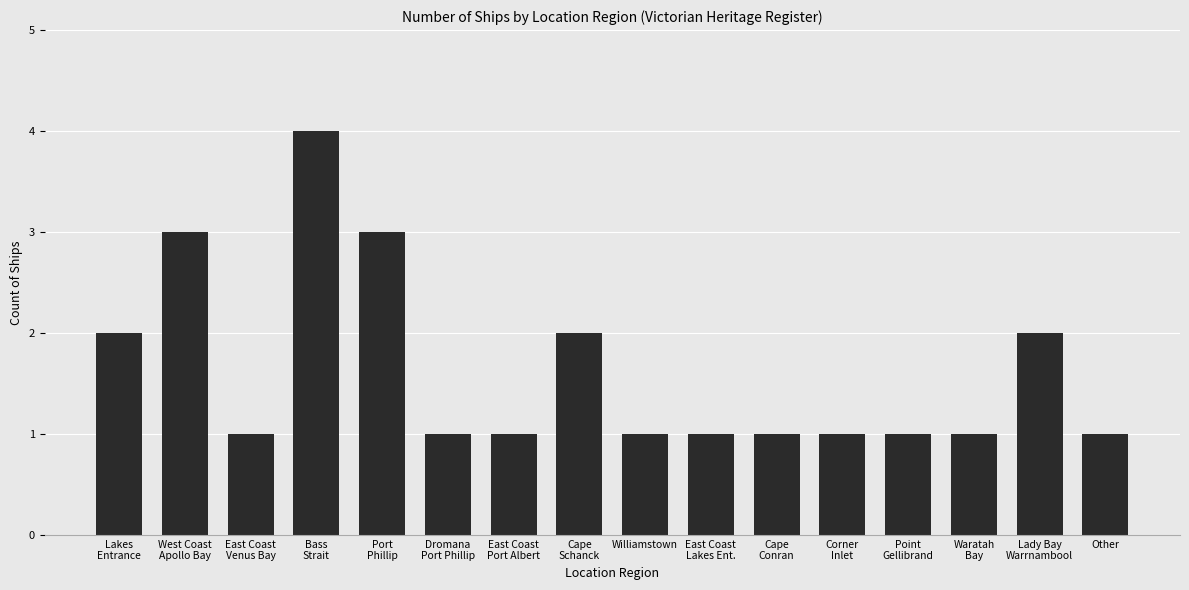

True or false: the data shows 1 at Corner
Inlet.

True